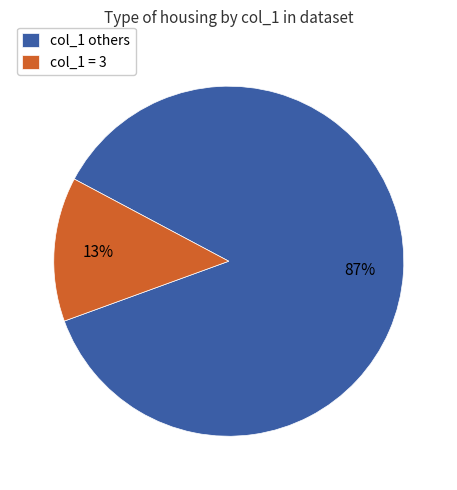

Is there a majority slice in this chart?

Yes